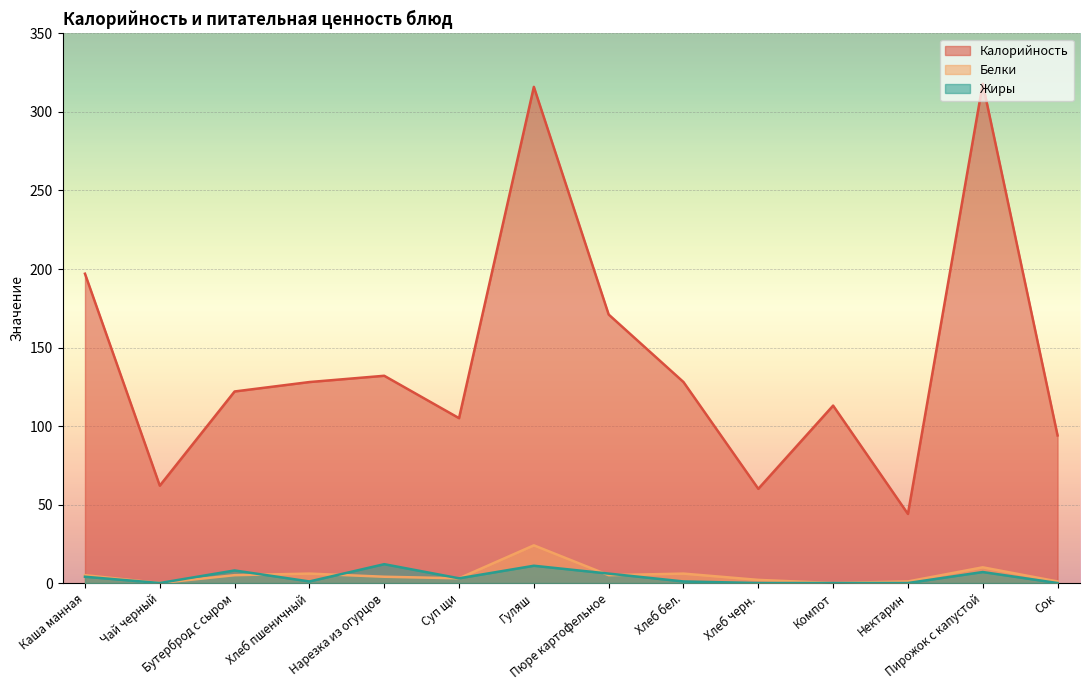

What is the lowest value of the Калорийность series?

44